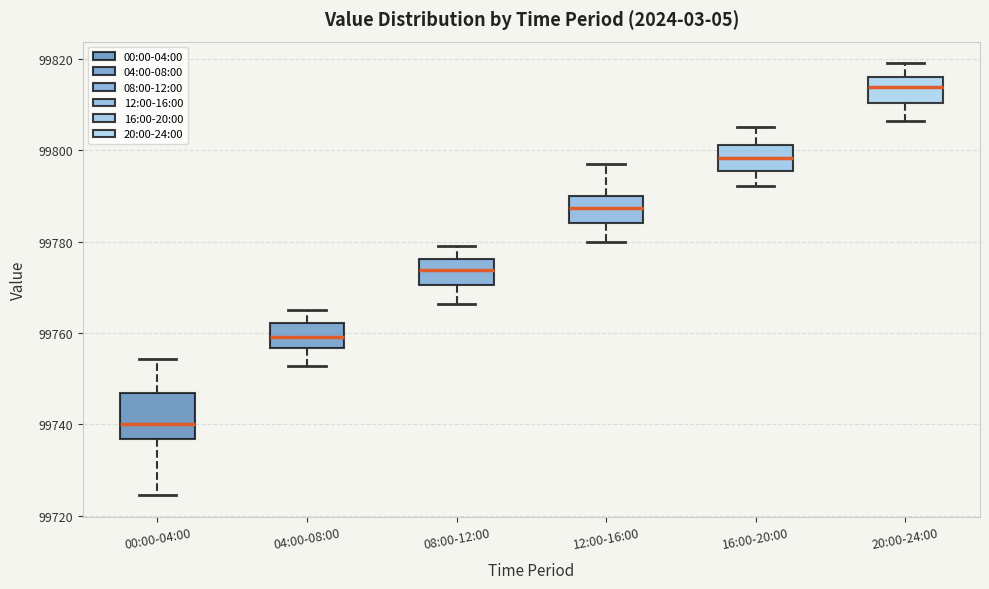

Reading left to right, read every box against the y-axis: the position of its median line, the range the box covers, and the ends of its whiskers. The values are not printed on the chart, so give them approximately, as read against the axis.

00:00-04:00: median 99740, box 99736 to 99746, whiskers 99724 to 99754
04:00-08:00: median 99760, box 99756 to 99762, whiskers 99752 to 99766
08:00-12:00: median 99774, box 99770 to 99776, whiskers 99766 to 99780
12:00-16:00: median 99788, box 99784 to 99790, whiskers 99780 to 99796
16:00-20:00: median 99798, box 99796 to 99802, whiskers 99792 to 99806
20:00-24:00: median 99814, box 99810 to 99816, whiskers 99806 to 99820